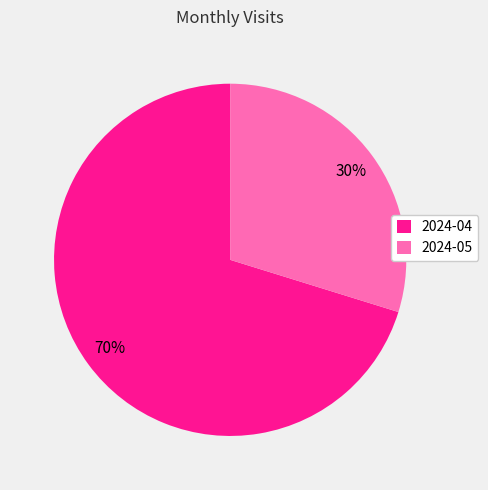

Which slice represents more than half of the pie?

2024-04